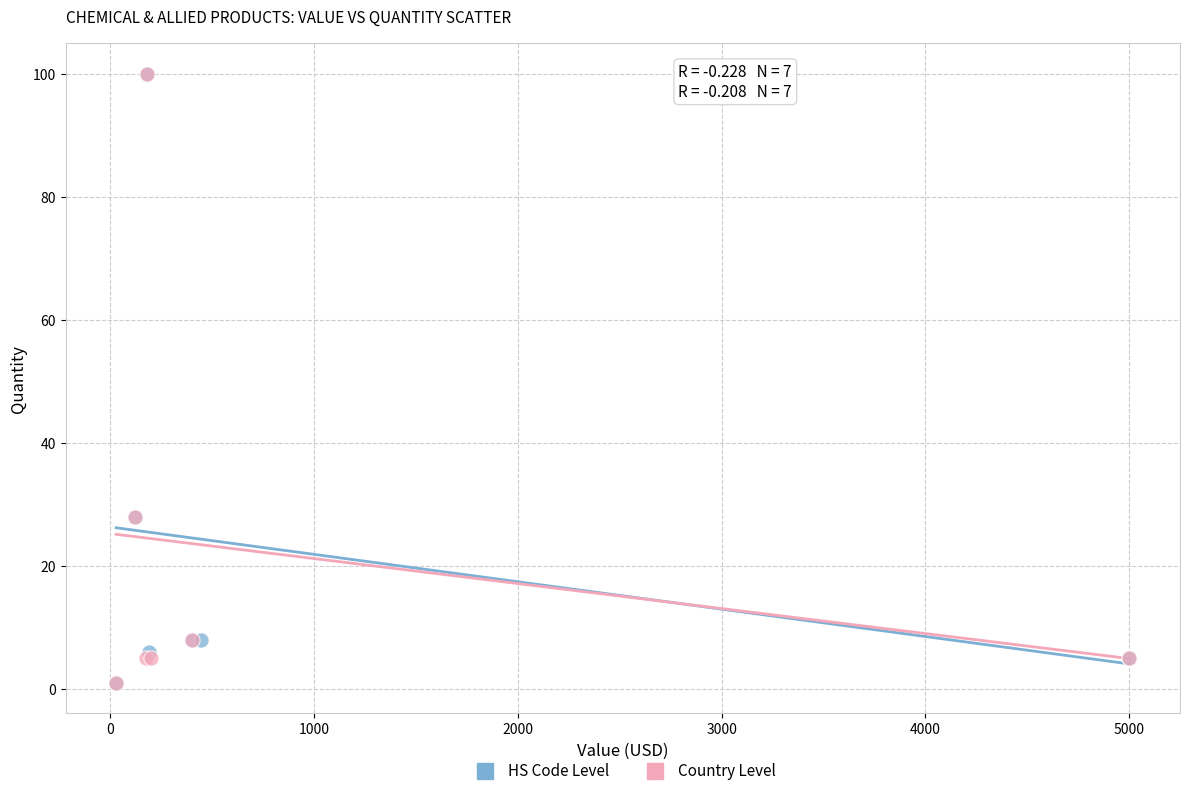

What are all the series names shown in the legend?

HS Code Level, Country Level